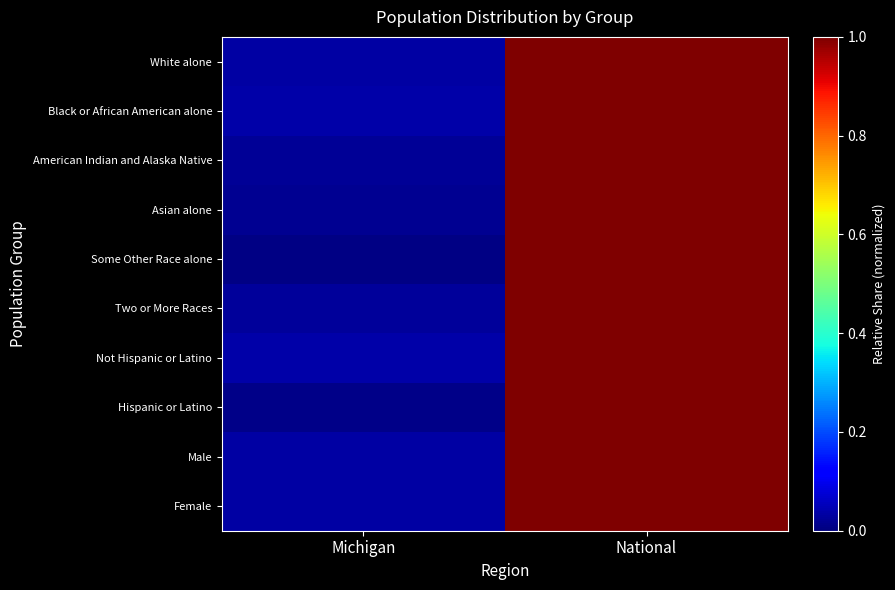

Which has a higher value, National or Michigan?

National